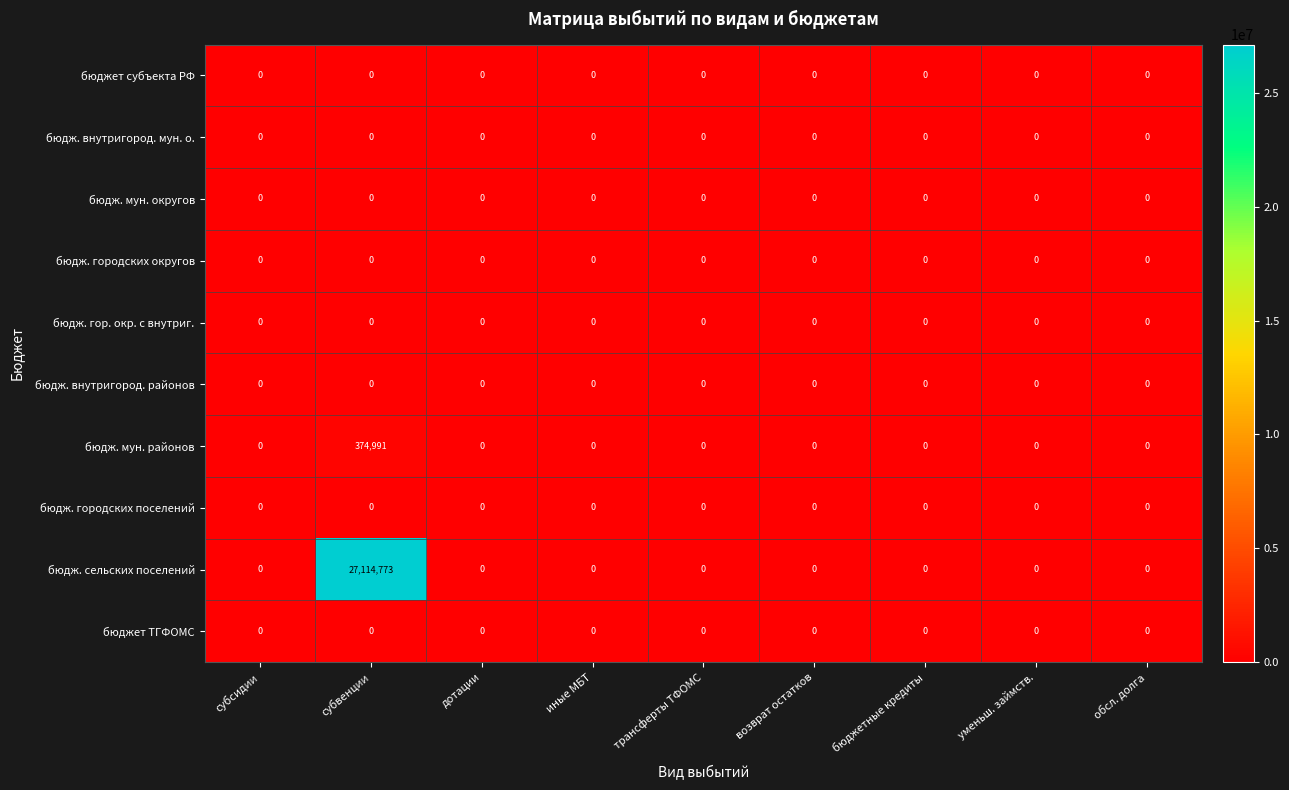

Which series has the largest total across all categories?

бюдж. сельских поселений